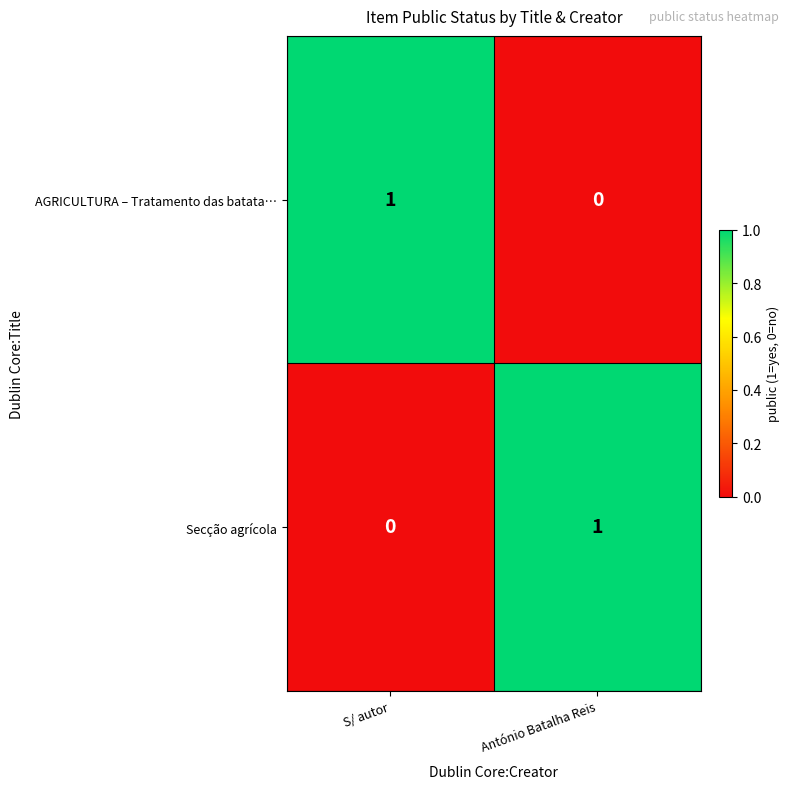

Is the value of Secção agrícola at António Batalha Reis greater than the value of AGRICULTURA – Tratamento das batata… at António Batalha Reis?

Yes